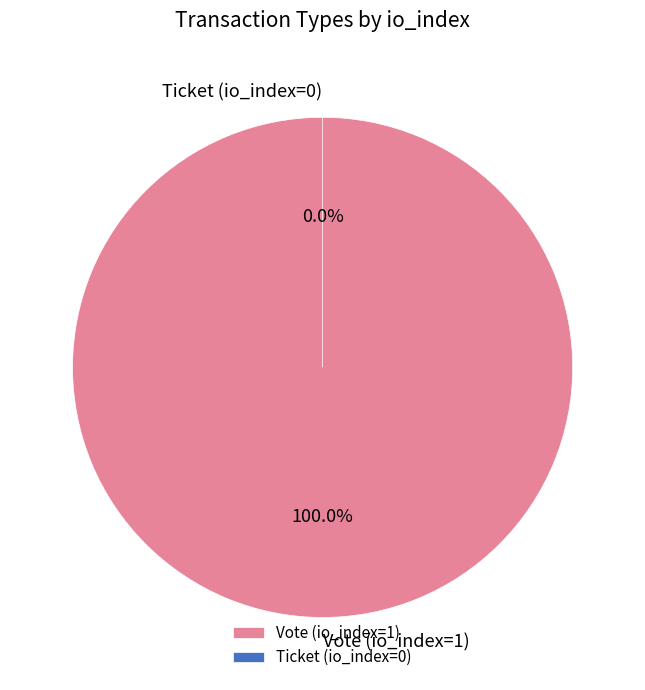

Does Ticket (io_index=0) represent more than half of the total?

No